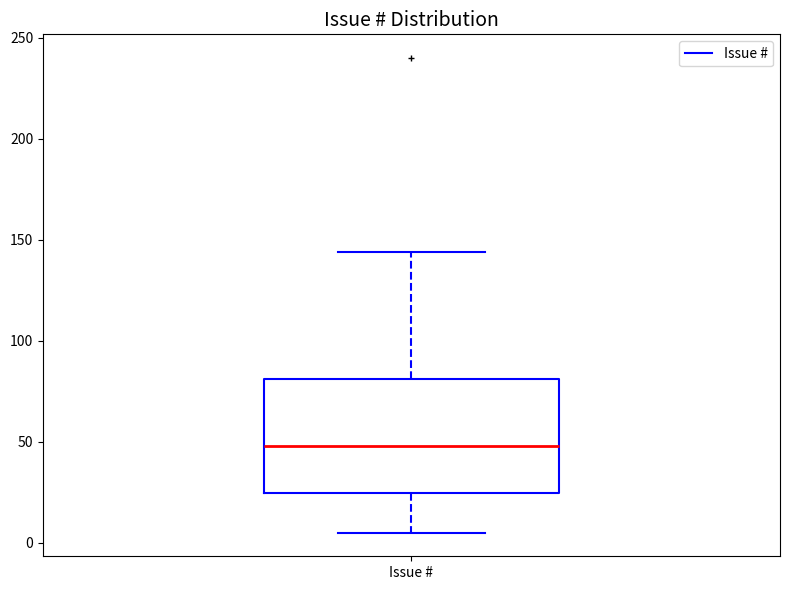

Where is the lower edge of the box for Issue # on the y-axis? The values are not printed on the chart, so give them approximately, as read against the axis.

25